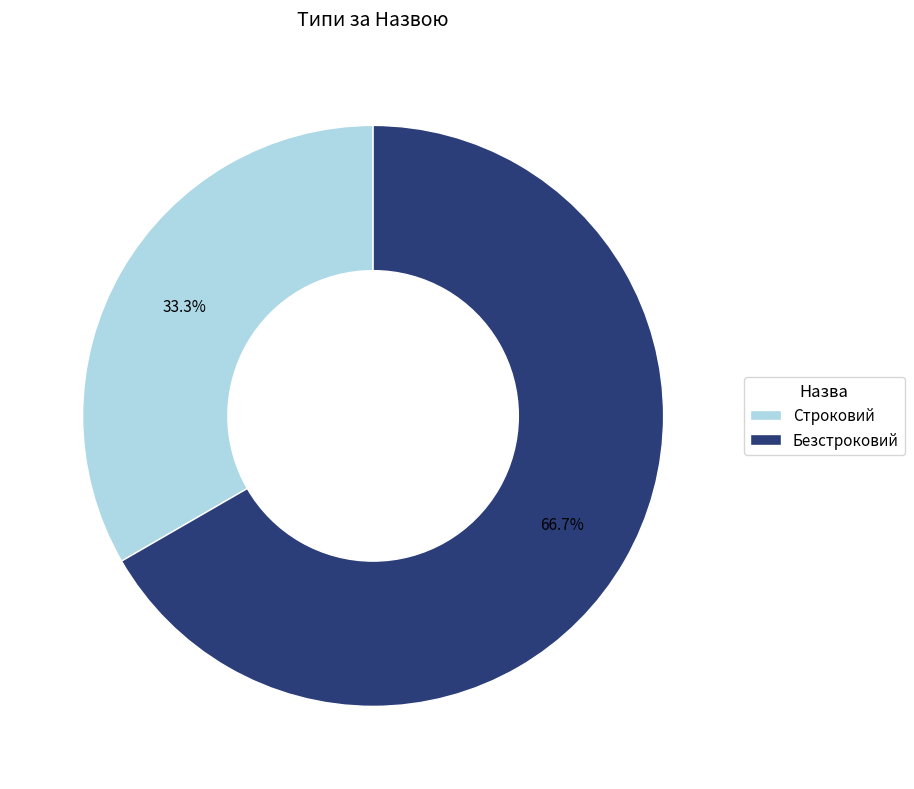

Rank the categories by value from highest to lowest.

Безстроковий, Строковий